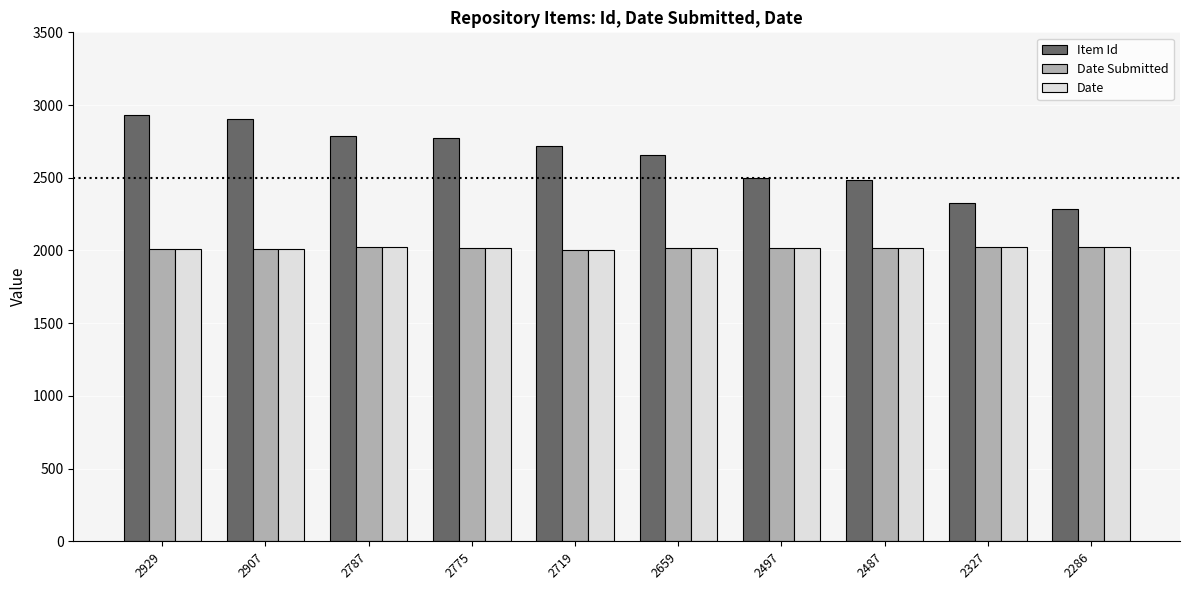

Is the value of Date at 2487 greater than the value of Item Id at 2659?

No